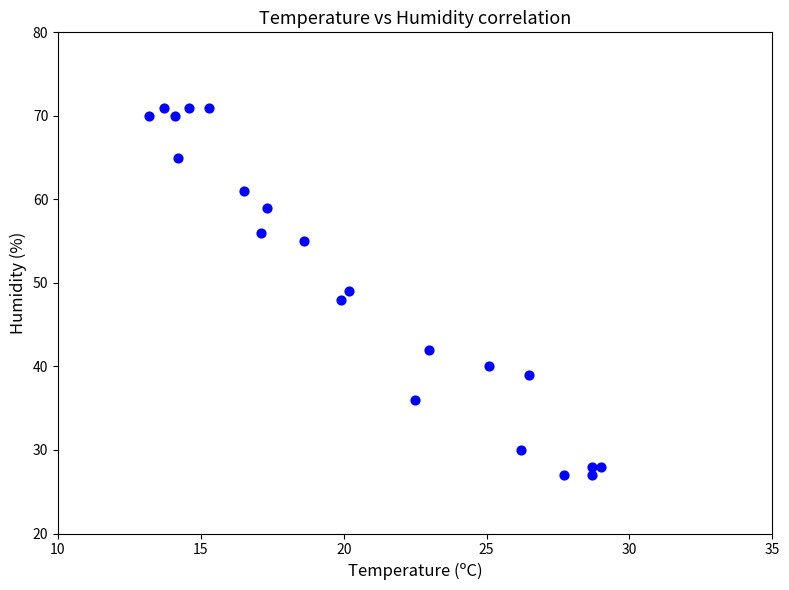

What is the range of Y values (max minus min)?

44